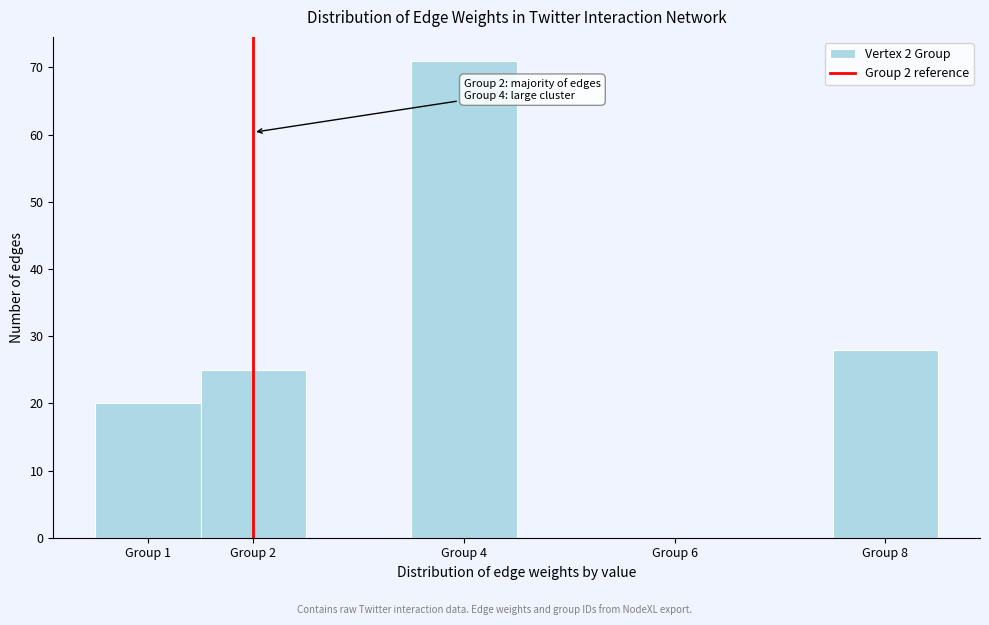

Over which range of the x-axis is the bar tallest?

3.5 to 4.5